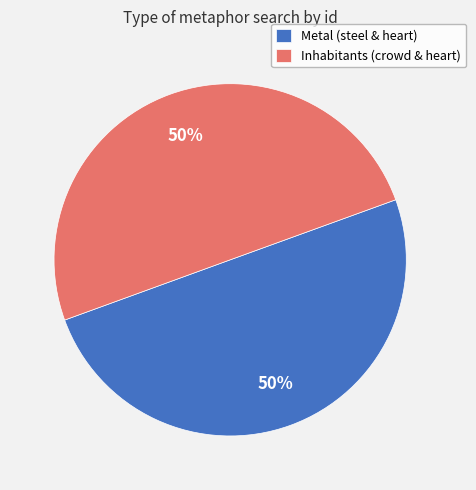

Do Inhabitants (crowd & heart) and Metal (steel & heart) together represent more than half of the pie?

Yes